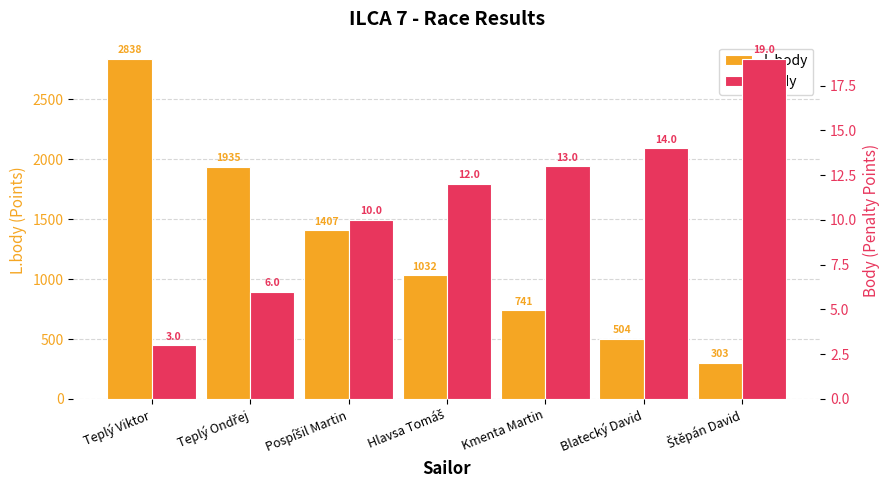

What is the spread (max minus min) of values at Blatecký David?

490